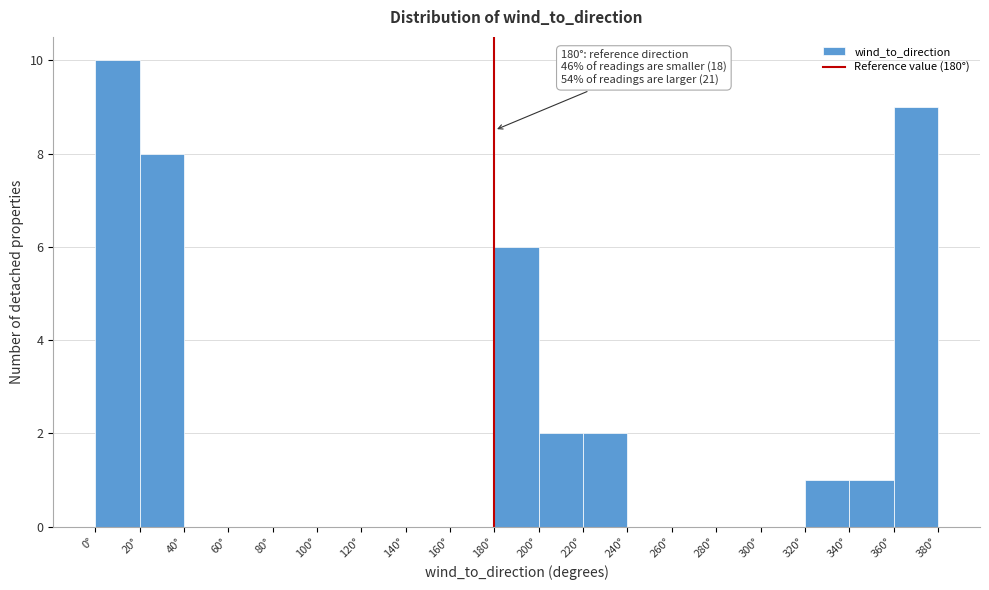

Over which range of the x-axis is the bar tallest?

0 to 20